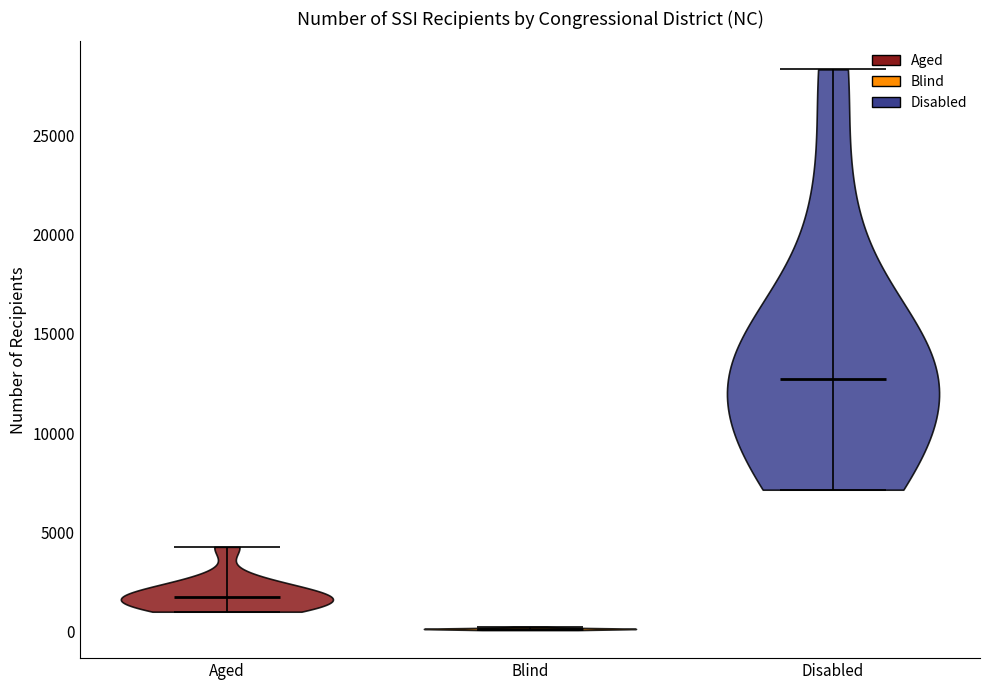

Reading left to right, read every violin against the y-axis: where its median line is, and the lowest and highest points it reaches. The values are not printed on the chart, so give them approximately, as read against the axis.

Aged: median line 1500, lowest point 1000, highest point 4500
Blind: median line 0, lowest point 0, highest point 0
Disabled: median line 12500, lowest point 7000, highest point 28500